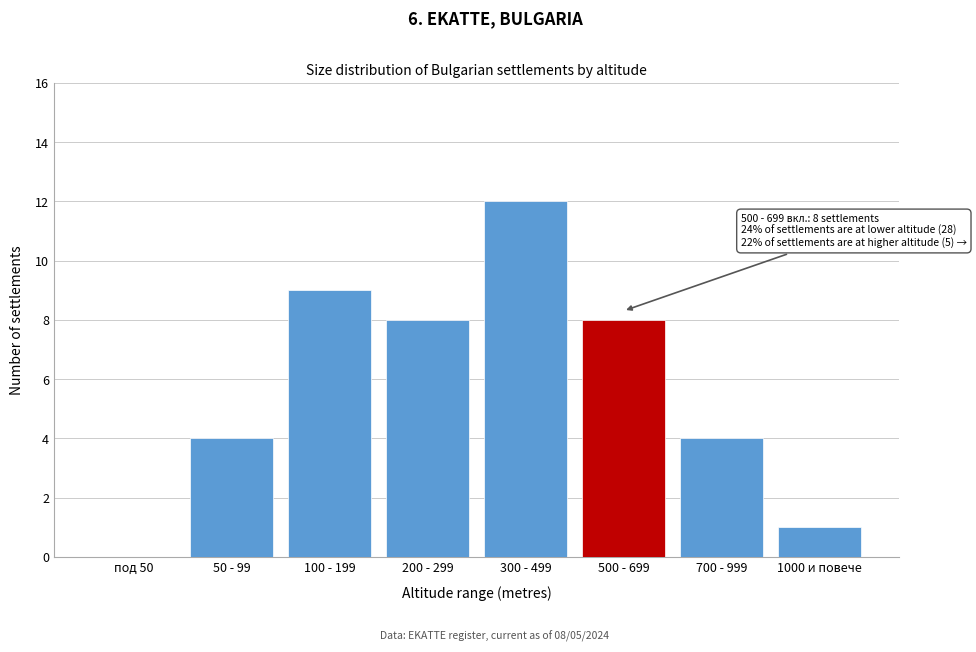

Reading left to right, list all the values displayed in this chart.

под 50=0	50 - 99=4	100 - 199=9	200 - 299=8	300 - 499=12	500 - 699=8	700 - 999=4	1000 и повече=1